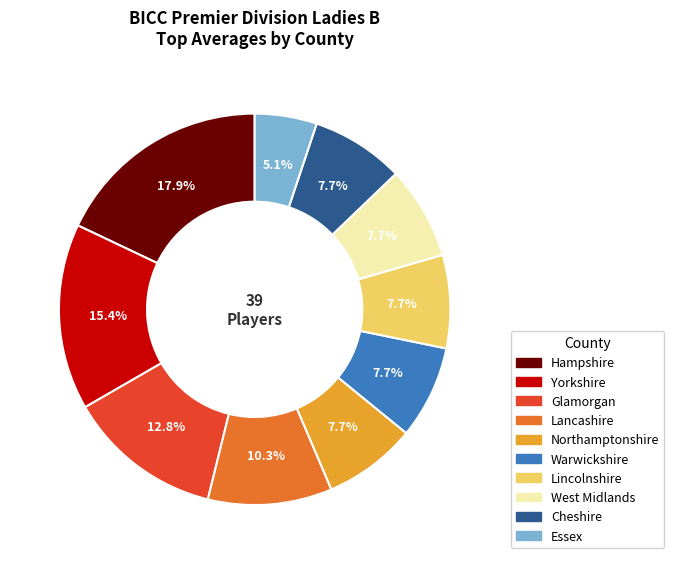

How many slices are in this pie chart?

10